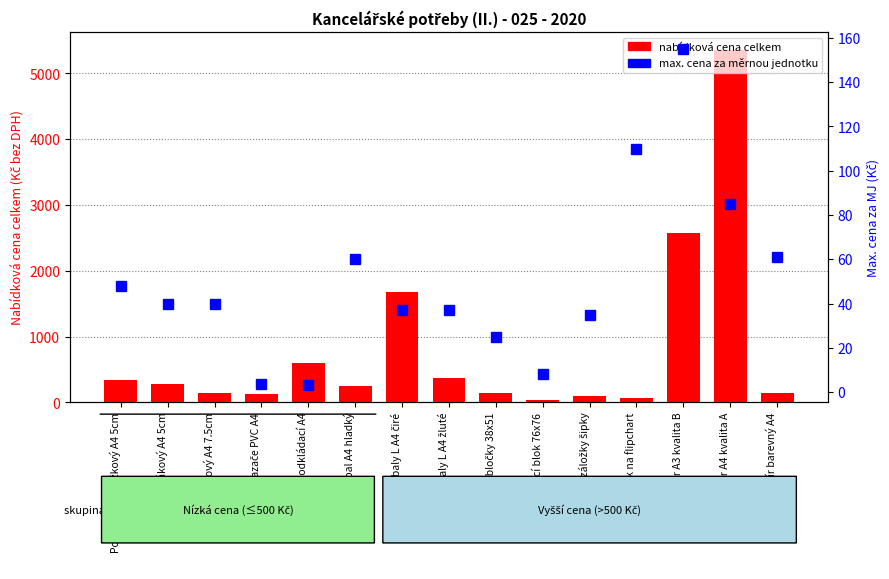

Reading left to right, list all the values displayed in this chart.

NABÍDKOVÁ CENA CELKEM (Kč bez DPH): Pořadač 4-kroužkový A4 5cm=334.0	Pořadač pákový A4 5cm=279.5	Pořadač pákový A4 7.5cm=139.8	Rychlovazače PVC A4=120.0	Desky odkládací A4=590.0	Euroobal A4 hladký=241.2	Obaly L A4 čiré=1675.0	Obaly L A4 žluté=370.0	Samolepící bločky 38x51=137.5	Samolepicí blok 76x76=39.0	Samolepící záložky šipky=91.2	Blok na flipchart=72.5	Papír A3 kvalita B=2580.0	Papír A4 kvalita A=5360.0	Papír barevný A4=142.6
MAXIMÁLNÍ CENA za MJ: Pořadač 4-kroužkový A4 5cm=48.0	Pořadač pákový A4 5cm=40.0	Pořadač pákový A4 7.5cm=40.0	Rychlovazače PVC A4=3.5	Desky odkládací A4=3.0	Euroobal A4 hladký=60.0	Obaly L A4 čiré=37.0	Obaly L A4 žluté=37.0	Samolepící bločky 38x51=25.0	Samolepicí blok 76x76=8.0	Samolepící záložky šipky=35.0	Blok na flipchart=110.0	Papír A3 kvalita B=155.0	Papír A4 kvalita A=85.0	Papír barevný A4=61.0